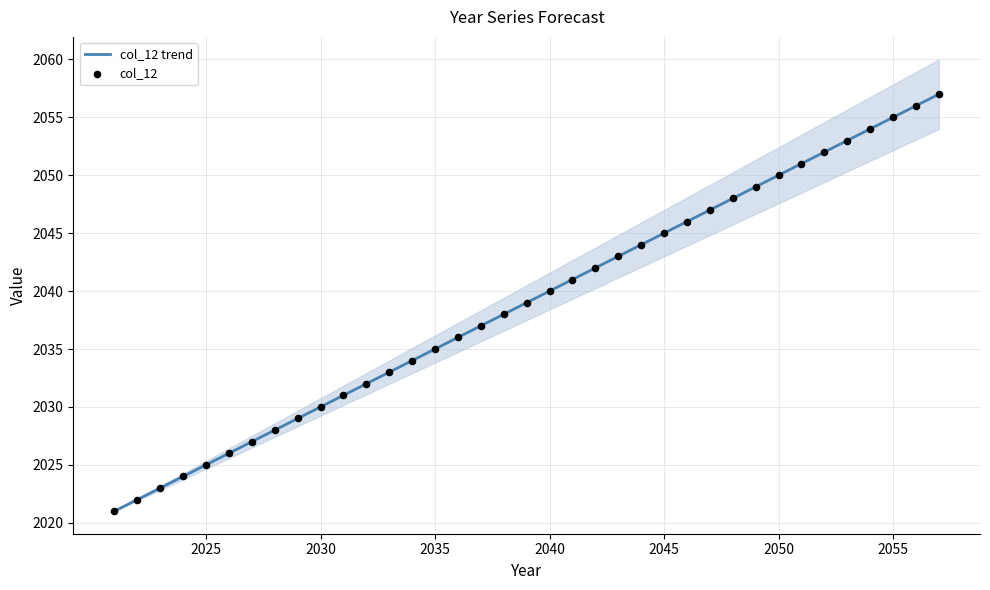

What is the change in value from 2033 to 2056?

+23